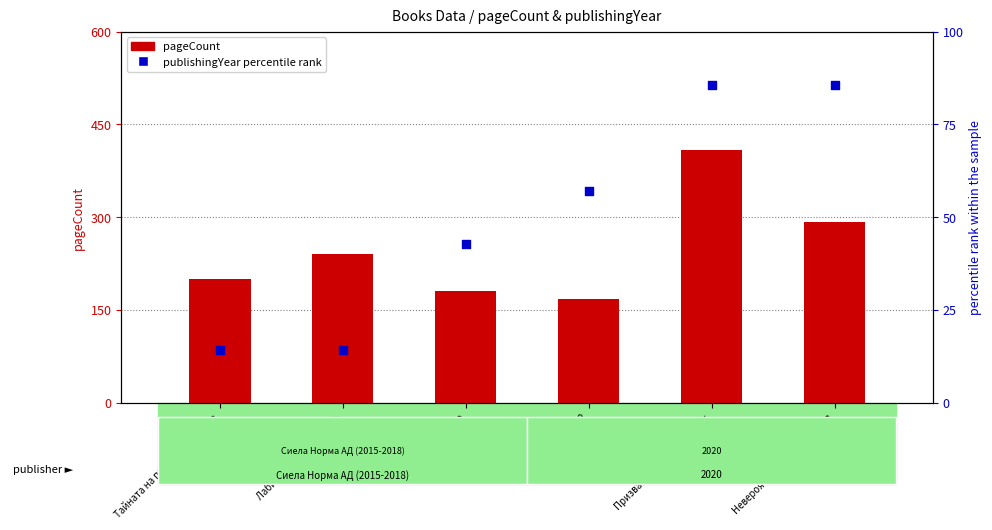

Which series reaches the maximum Y coordinate?

pageCount